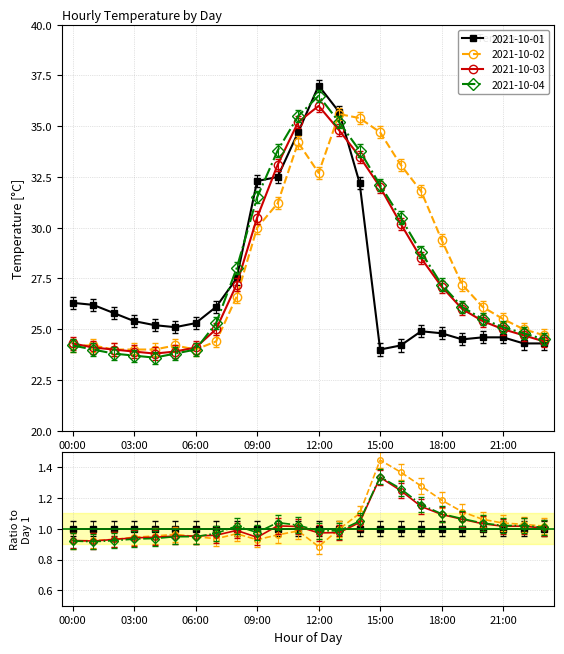

What position from the right is 07:00?

17